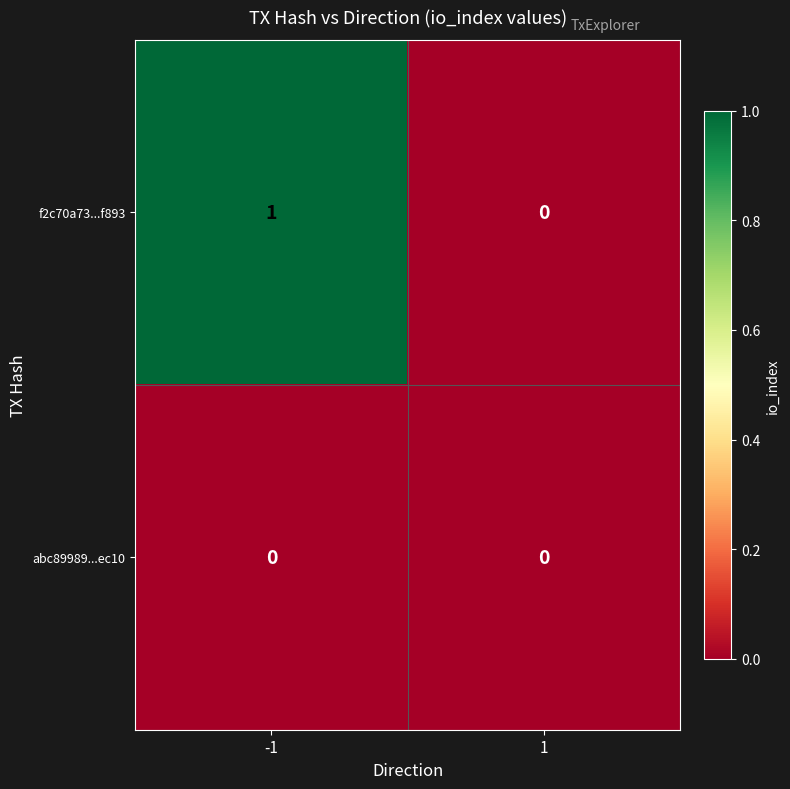

Is the value of f2c70a73...f893 at -1 greater than the value of abc89989...ec10 at 1?

Yes